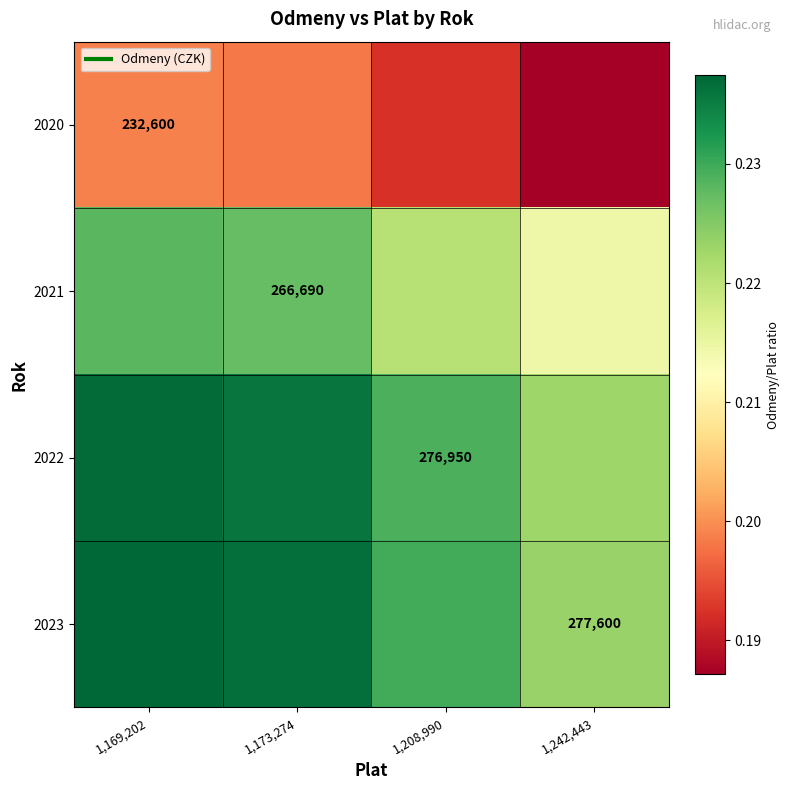

Which has a higher value, 1,242,443 or 1,169,202?

1,169,202